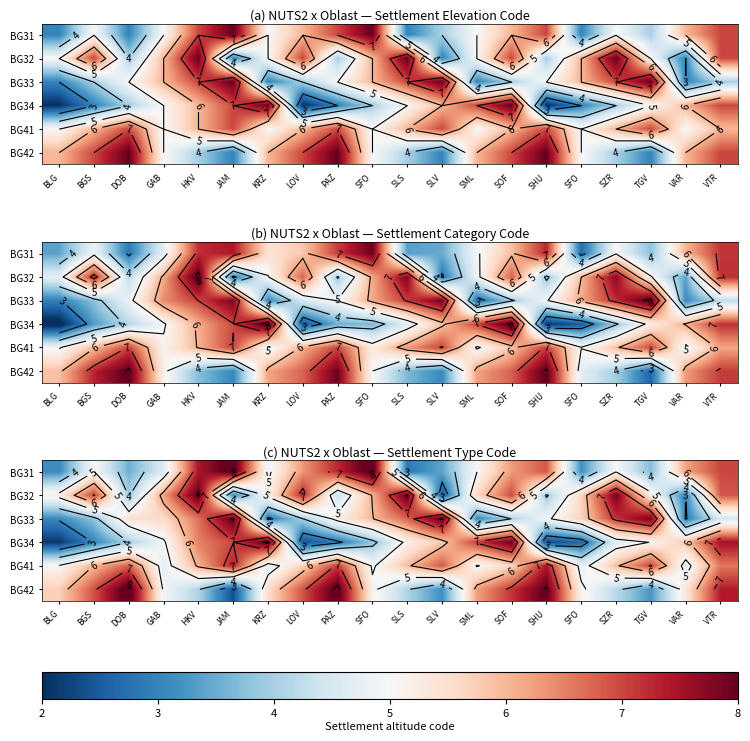

At which label does row_5 first exceed 5?

BLG